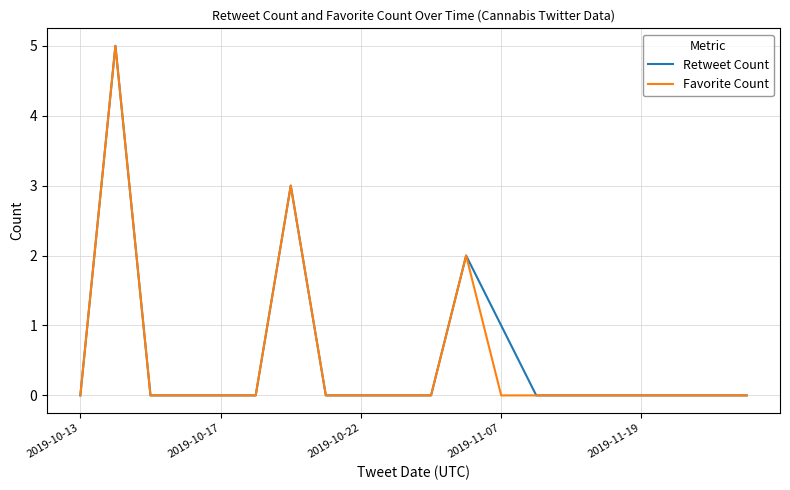

What is the maximum value for Retweet Count?

5